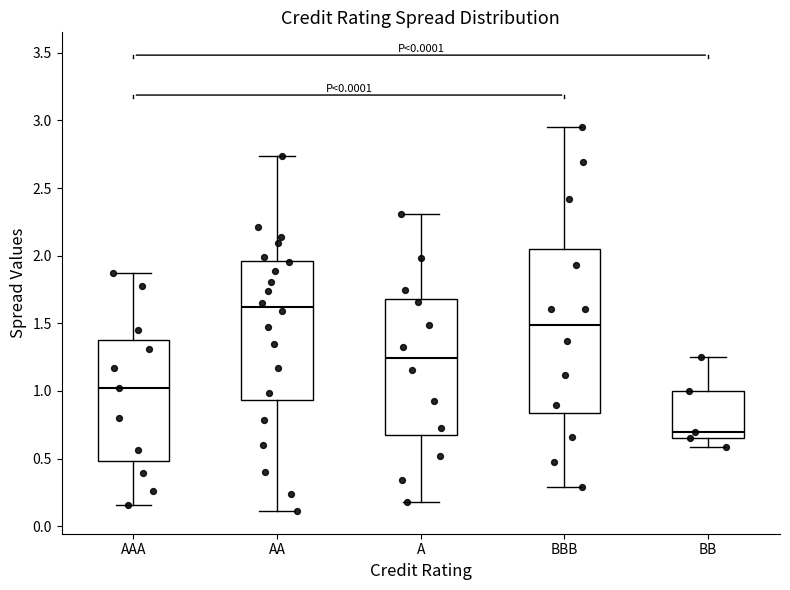

Where does the lower whisker of the box for BB end on the y-axis? The values are not printed on the chart, so give them approximately, as read against the axis.

0.60